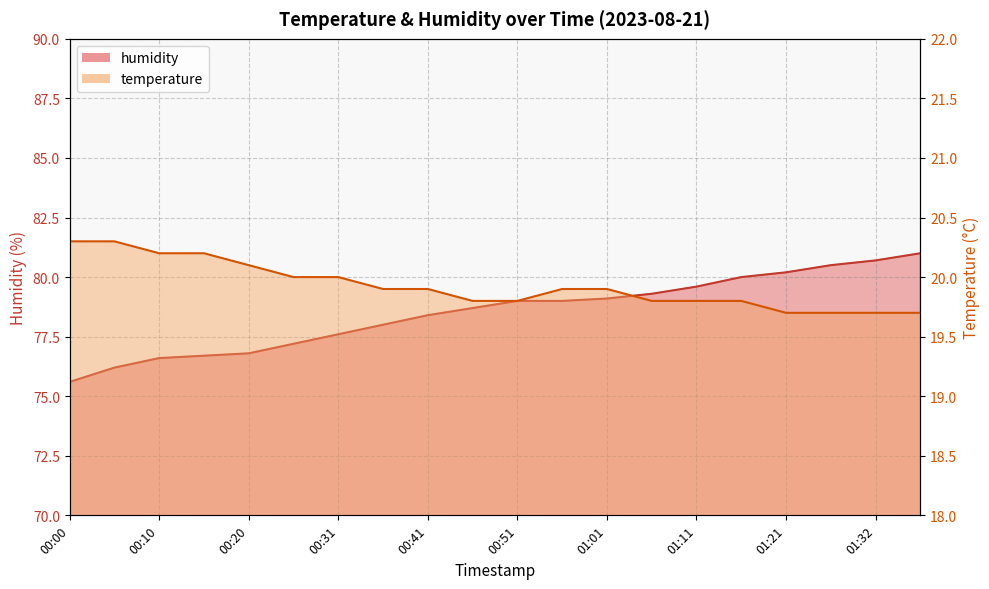

Which category has the highest value across all series?

01:37